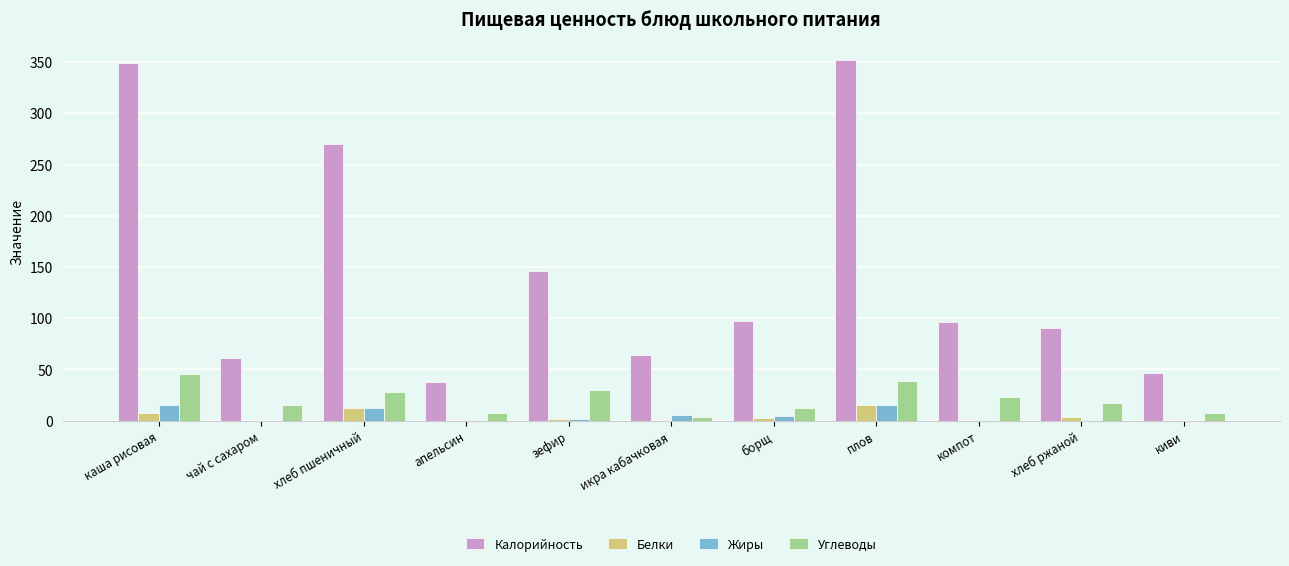

What is the sum of the Калорийность values at каша рисовая and икра кабачковая?

413.0